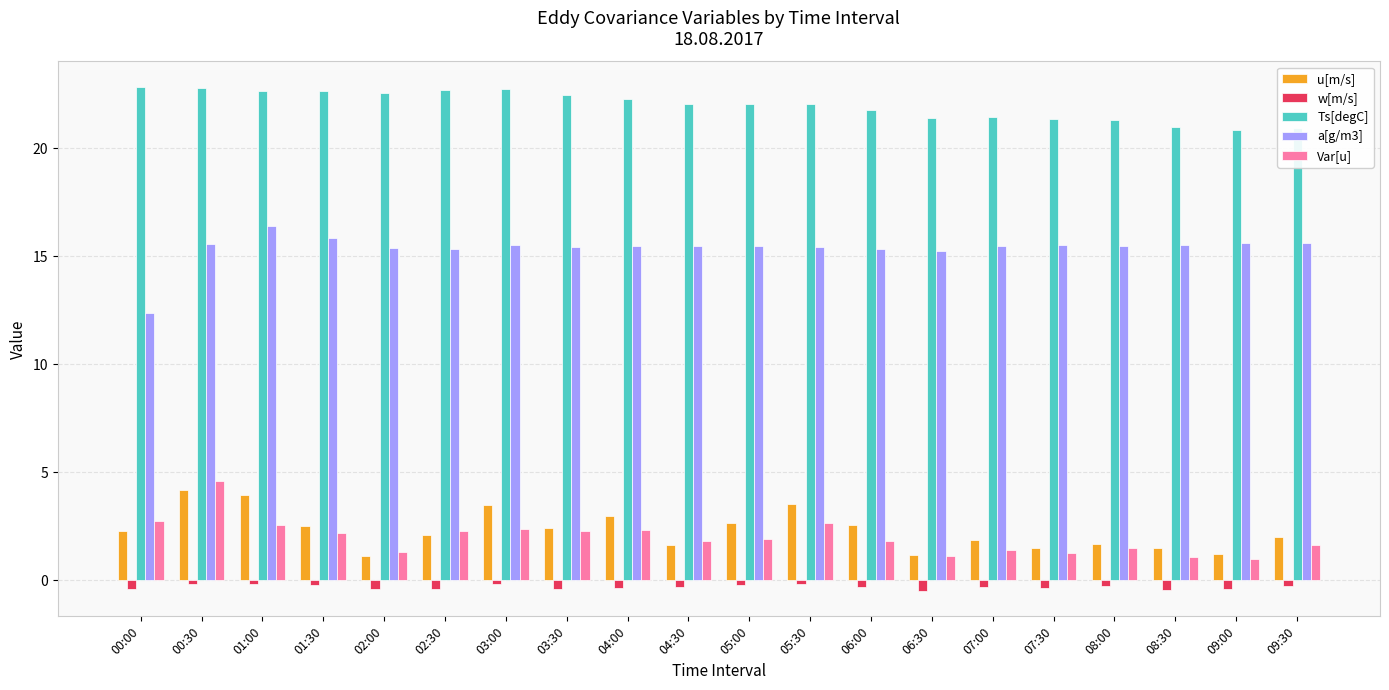

Which series changed the most between 01:30 and 07:00?

Ts[degC]